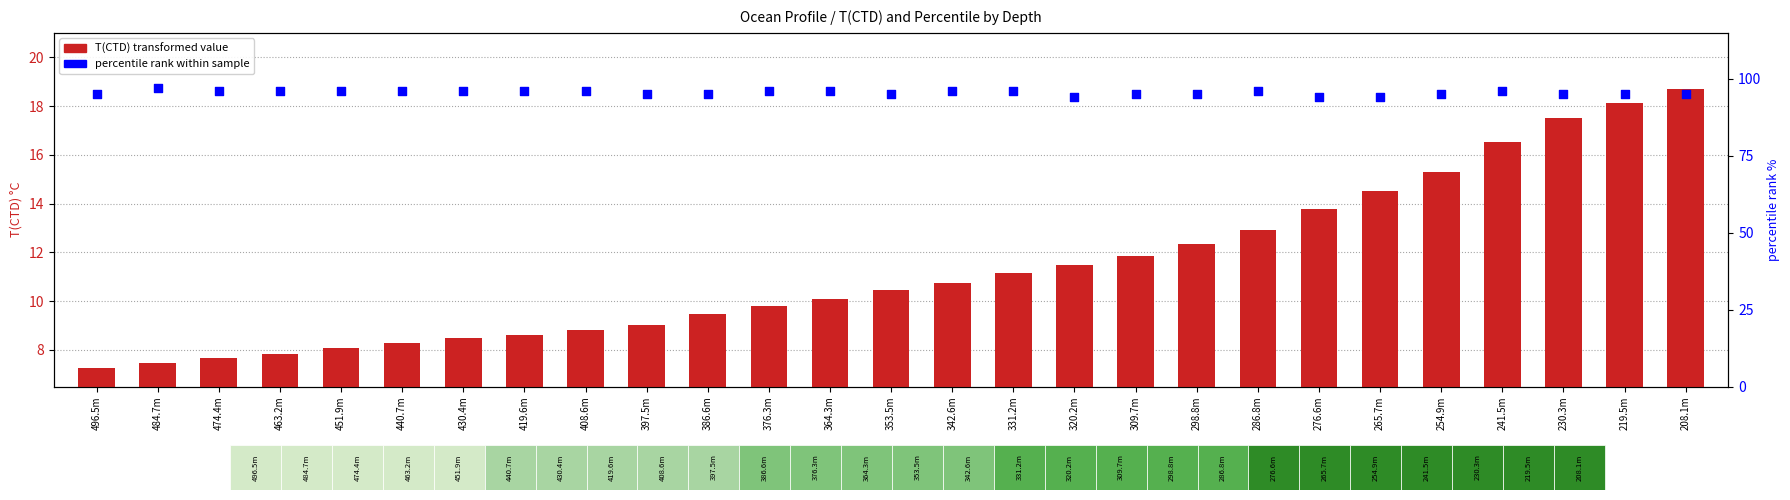

What is the total value across all series at 286.8m?

108.9